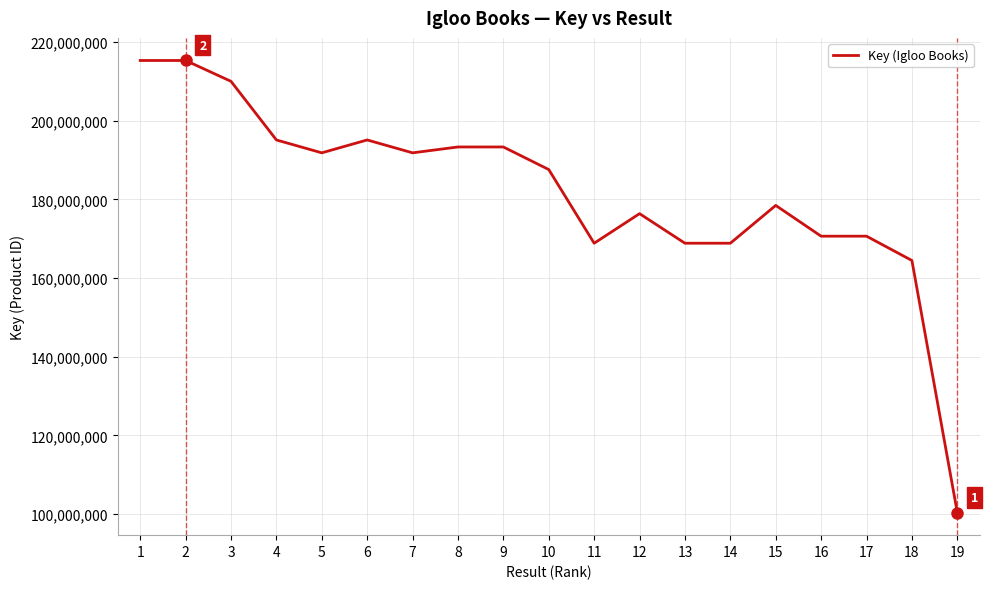

The value at 10 is 329341040. True or false?

False